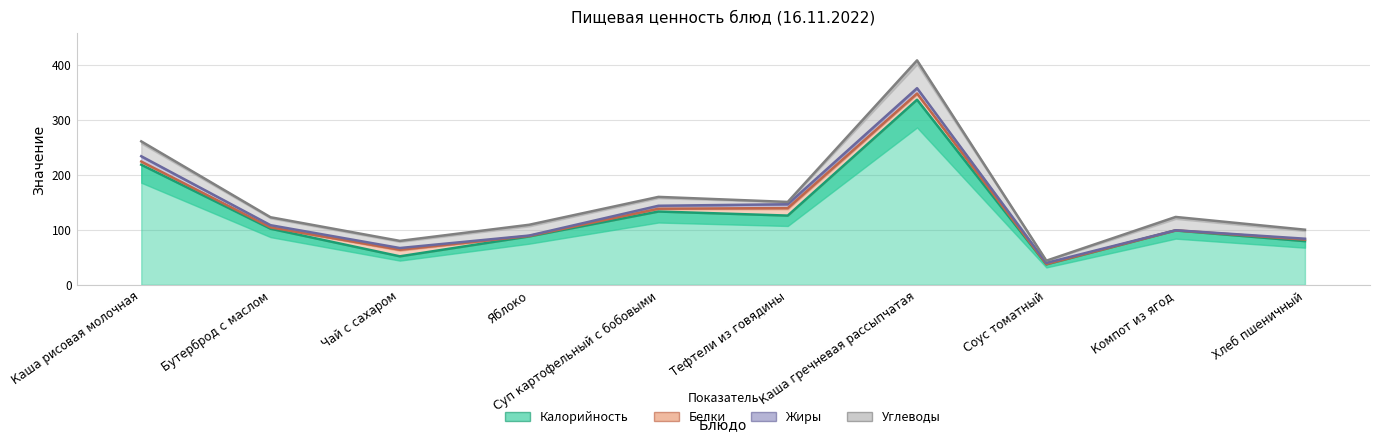

True or false: Углеводы has a value of 1.6 at Тефтели из говядины.

False